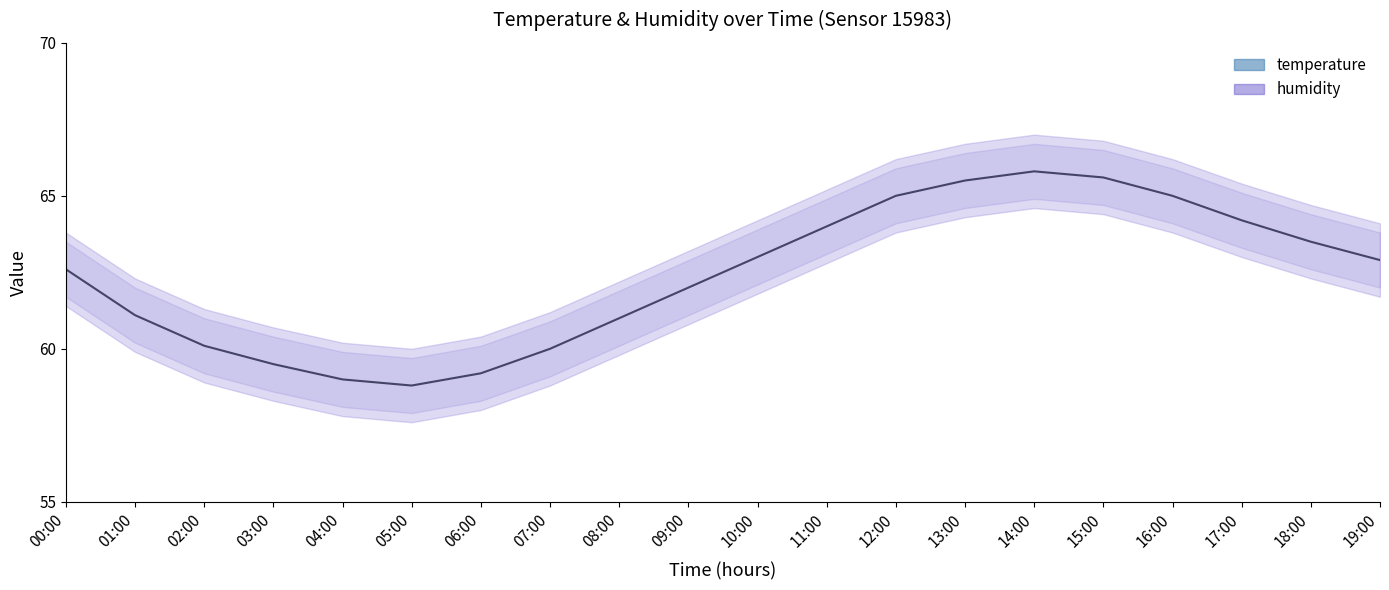

What are all the series names shown in the legend?

temperature, humidity